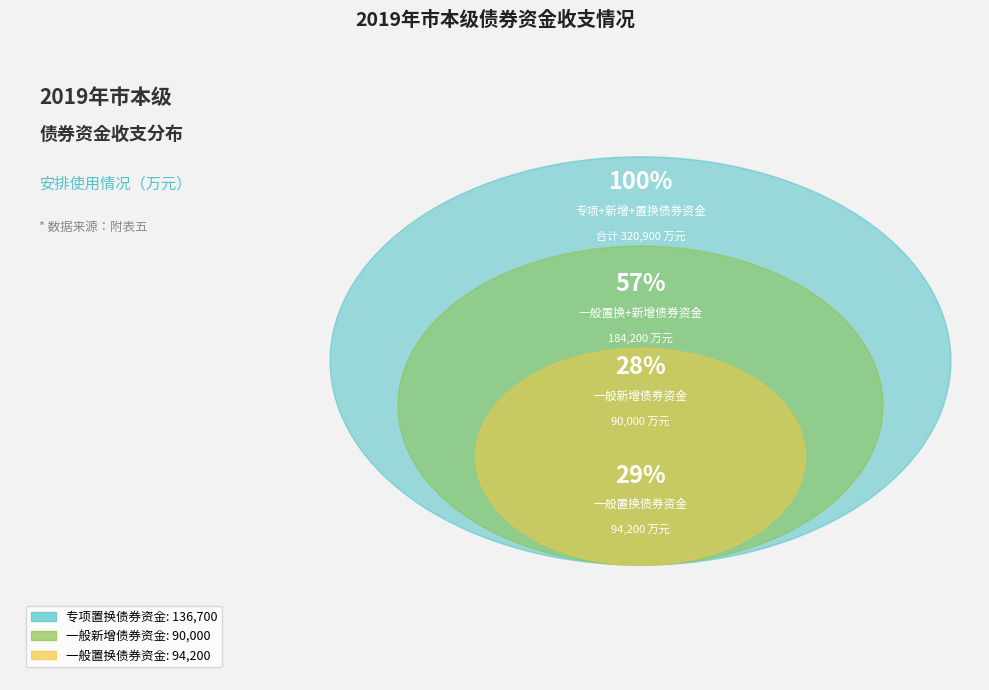

To the nearest percent, what is the difference between the largest and smallest slice percentages?

15%